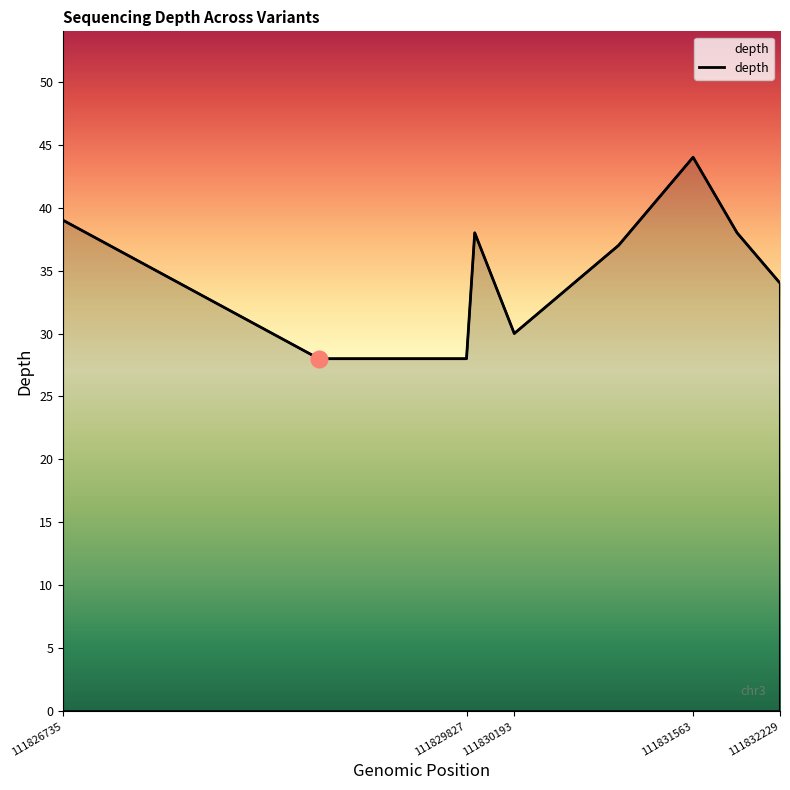

What is the greatest value displayed?

44